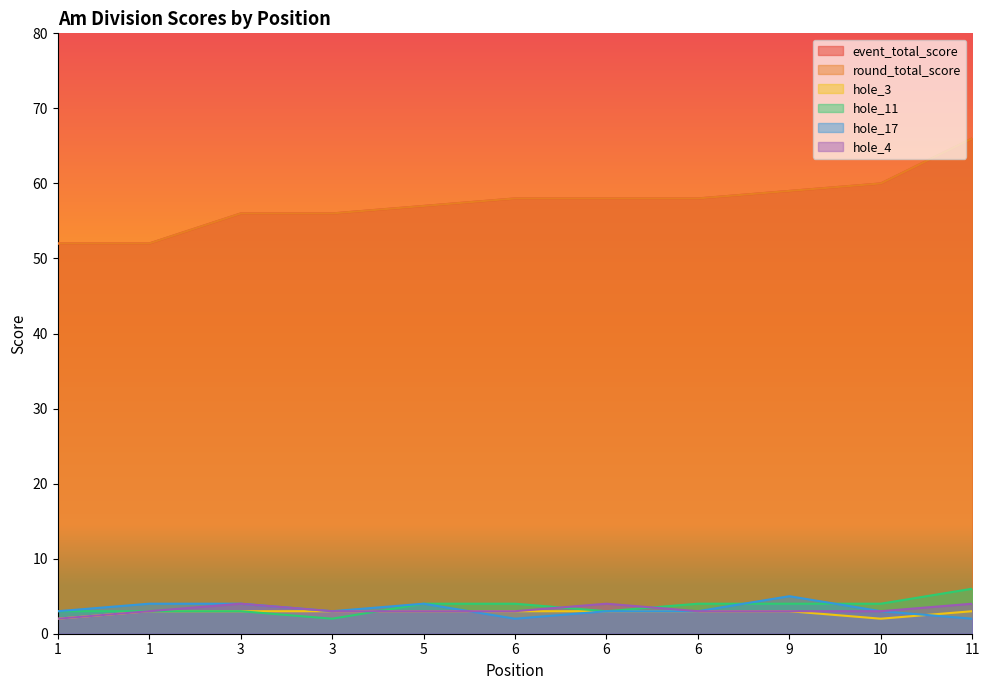

Reading left to right, transcribe all the data shown in this chart.

event_total_score: 1=52	1=52	3=56	3=56	5=57	6=58	6=58	6=58	9=59	10=60	11=66
round_total_score: 1=52	1=52	3=56	3=56	5=57	6=58	6=58	6=58	9=59	10=60	11=66
hole_3: 1=2	1=3	3=3	3=3	5=3	6=3	6=3	6=3	9=3	10=2	11=3
hole_11: 1=3	1=3	3=3	3=2	5=4	6=4	6=3	6=4	9=4	10=4	11=6
hole_17: 1=3	1=4	3=4	3=3	5=4	6=2	6=3	6=3	9=5	10=3	11=2
hole_4: 1=2	1=3	3=4	3=3	5=3	6=3	6=4	6=3	9=3	10=3	11=4